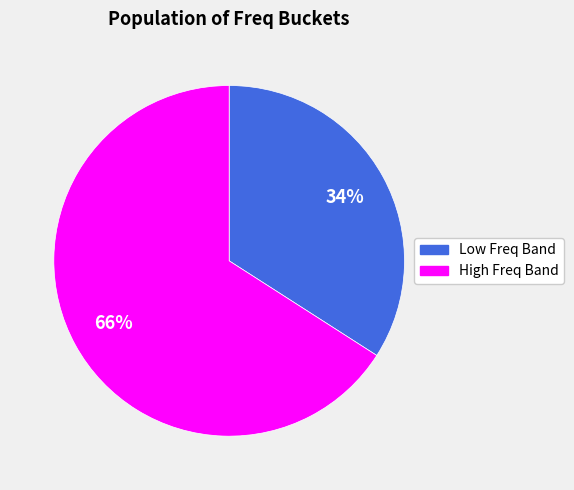

Is there any slice that represents more than half of the pie?

Yes